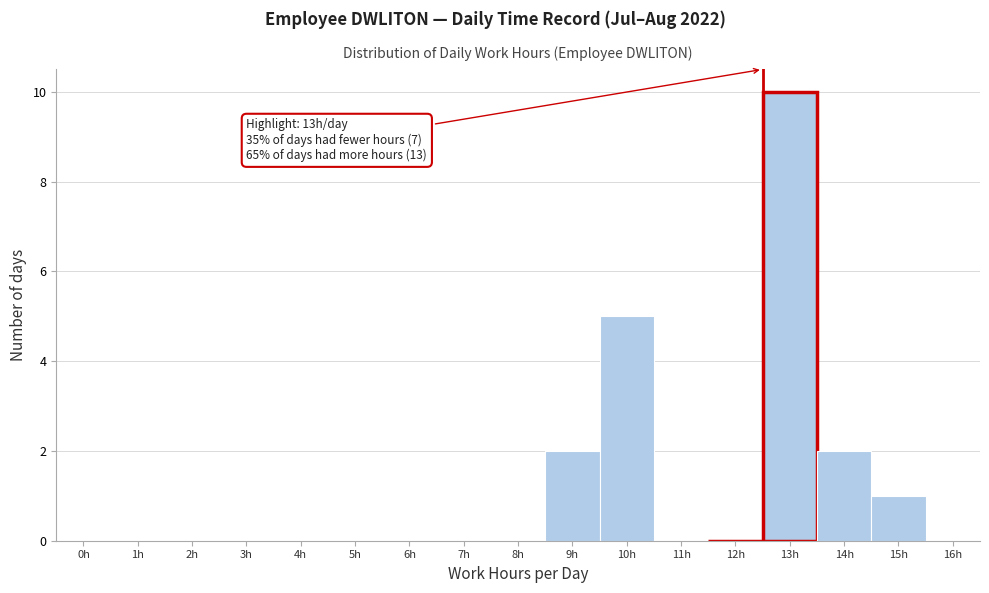

Reading right to left, list all the values displayed in this chart.

16h=0	15h=1	14h=2	13h=10	12h=0	11h=0	10h=5	9h=2	8h=0	7h=0	6h=0	5h=0	4h=0	3h=0	2h=0	1h=0	0h=0